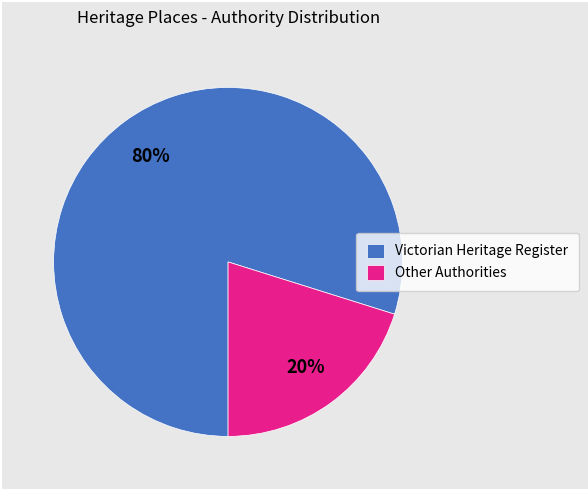

What percentage is the Other Authorities slice, to the nearest percent?

20%